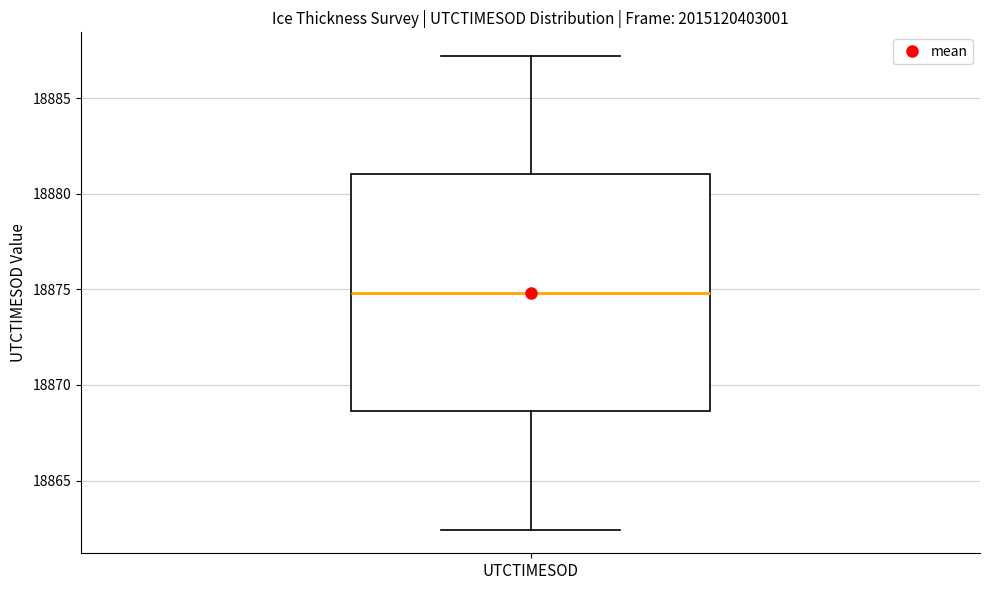

Read this box plot against the y-axis: the position of the median line, the range covered by the box, and the ends of both whiskers. The values are not printed on the chart, so give them approximately, as read against the axis.

median 18875.0, box 18868.5 to 18881.0, whiskers 18862.5 to 18887.0